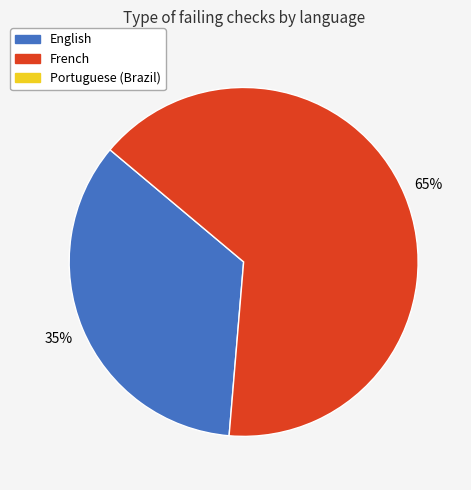

Does any single category account for the majority?

Yes